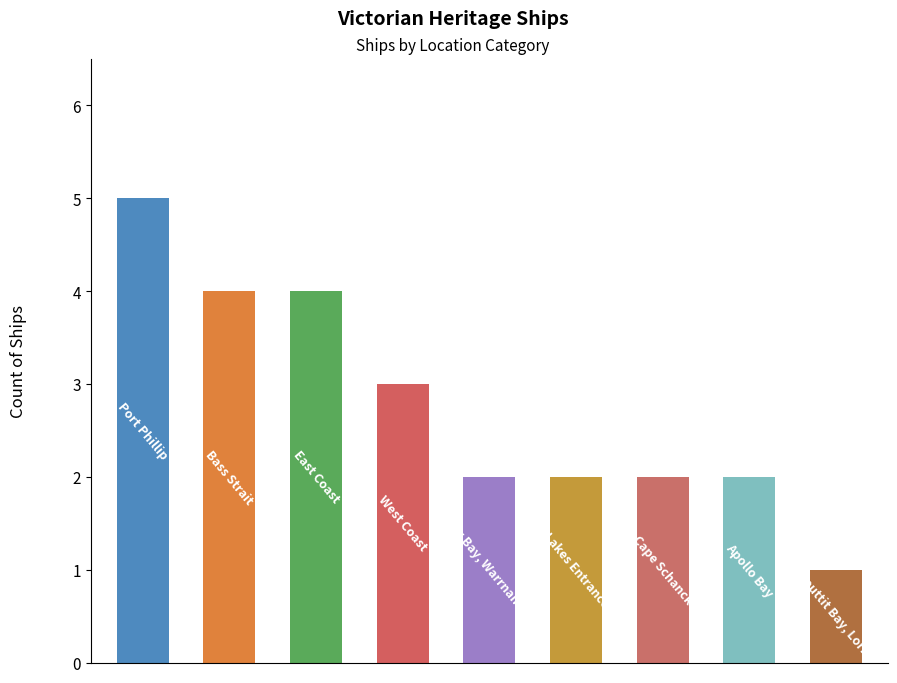

What is the value of the 6th bar from the left?

2